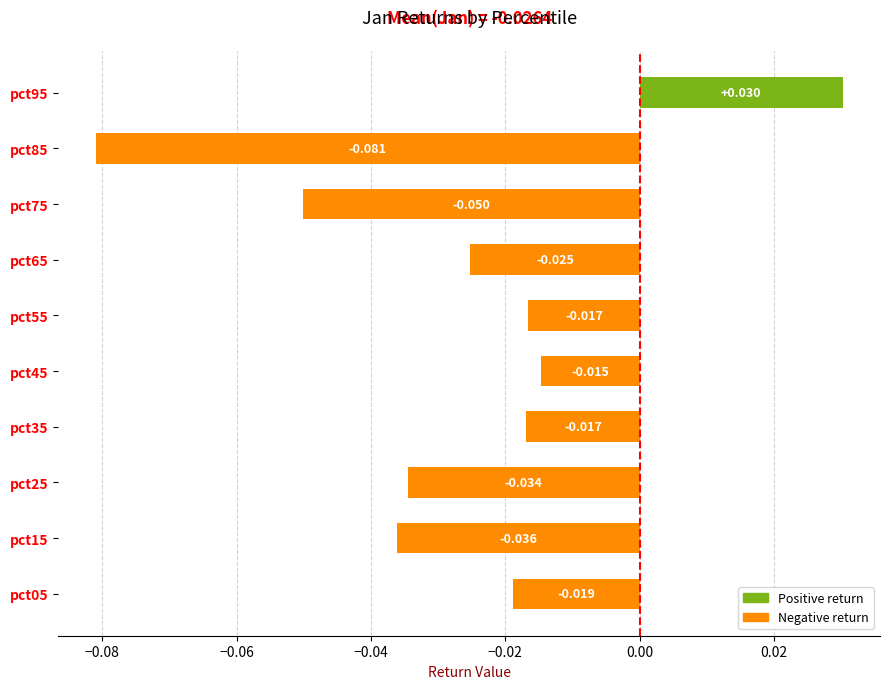

Are the bars horizontal?

Yes